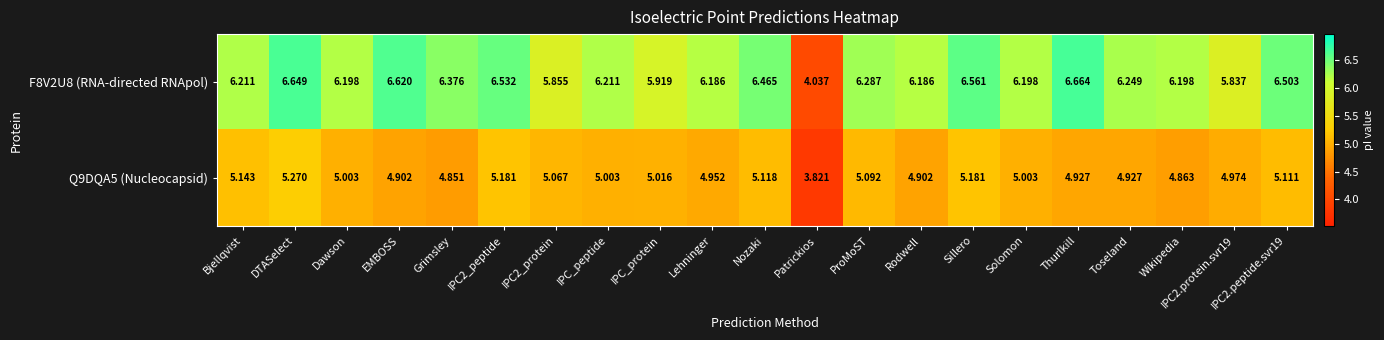

Where is Q9DQA5 (Nucleocapsid) nearest to the value 4?

Patrickios